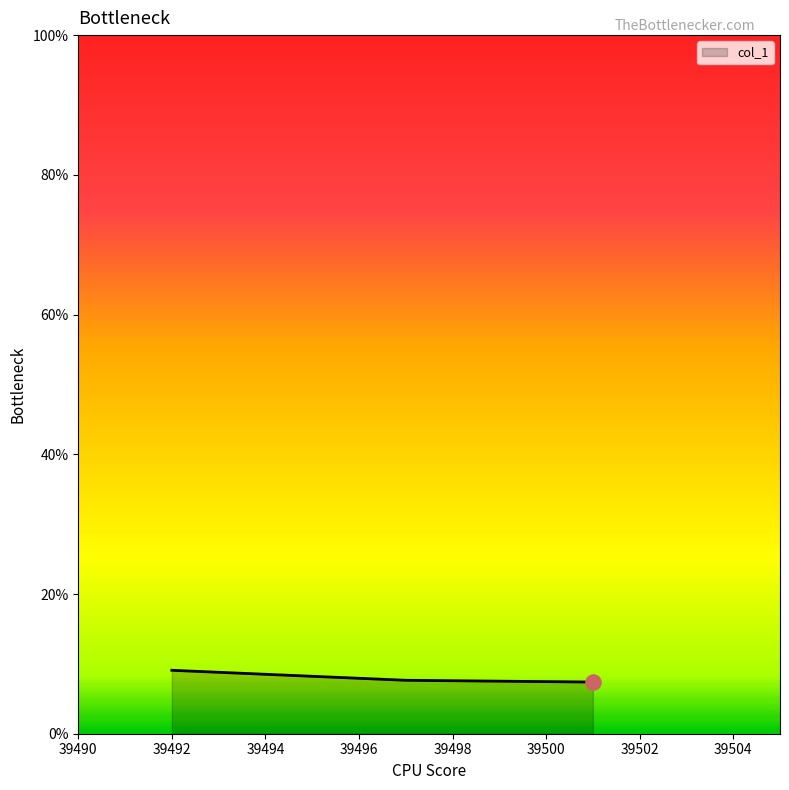

What is the smallest value displayed?

7.4